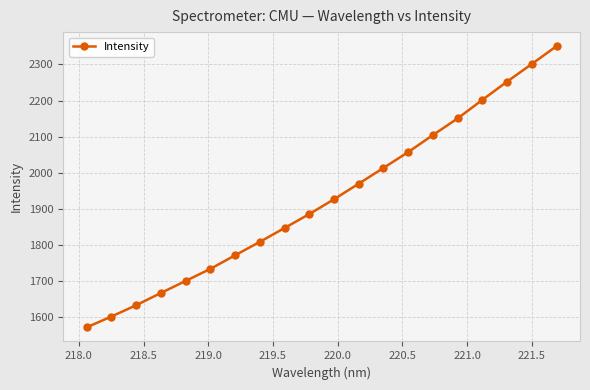

Reading left to right, list all the values displayed in this chart.

1571.0	1601.0	1632.2	1666.3	1699.6	1733.1	1770.7	1808.0	1846.5	1885.1	1926.2	1969.4	2013.1	2056.9	2104.2	2150.3	2201.8	2252.3	2301.2	2350.7